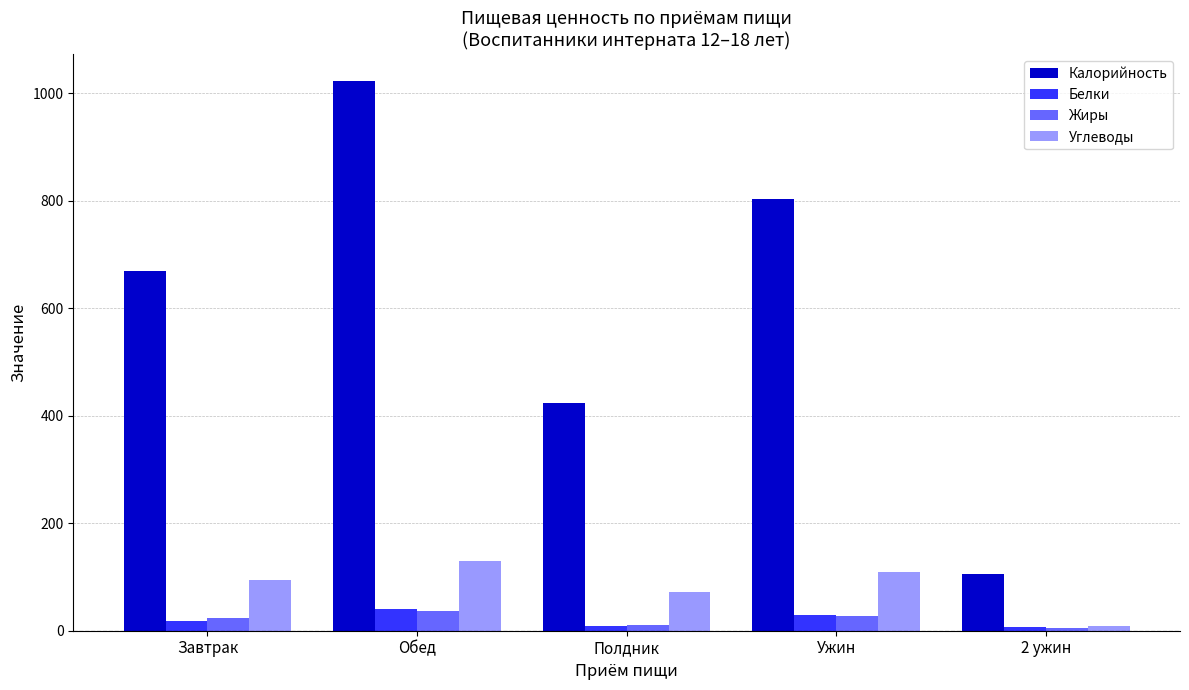

What is the difference between the maximum and minimum values in the Белки series?

34.7